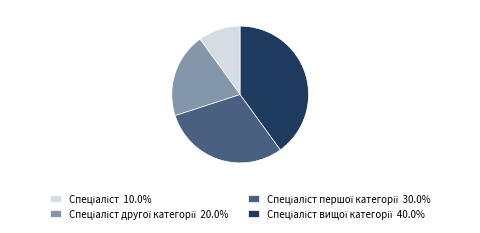

Does any single category account for the majority?

No